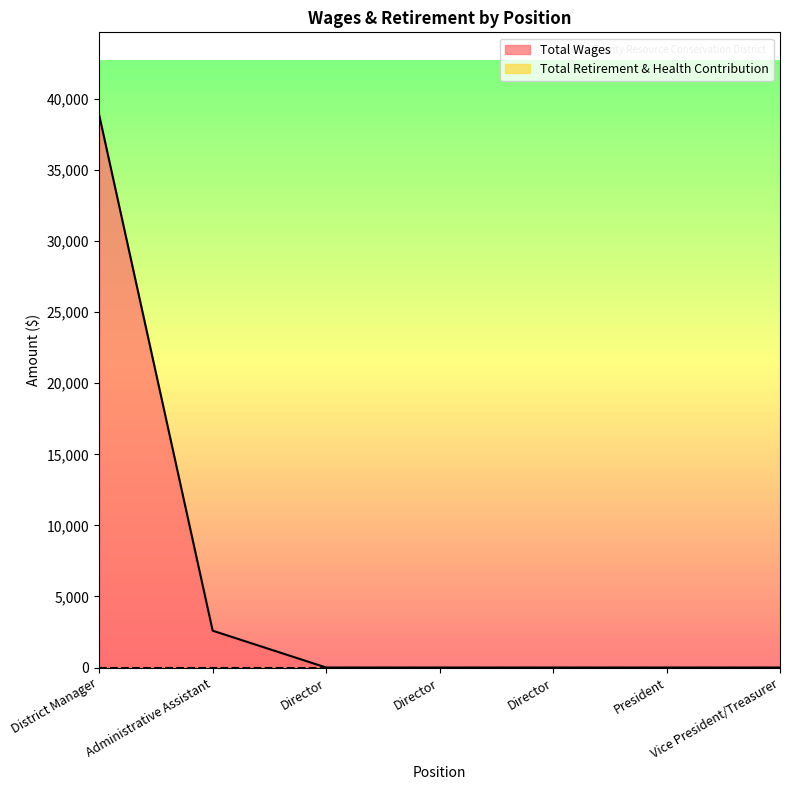

Rank the categories by value from highest to lowest.

District Manager, Administrative Assistant, Director, Director, Director, President, Vice President/Treasurer